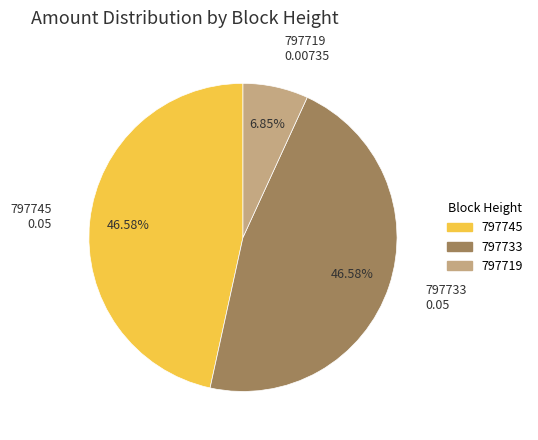

Is the sum of 797733 and 797745 greater than half?

Yes